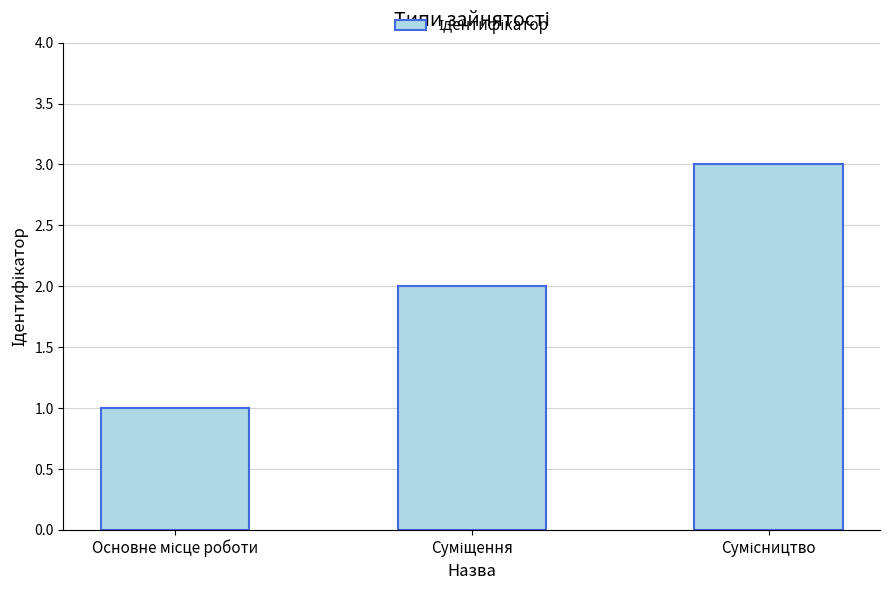

What is the greatest value displayed?

3